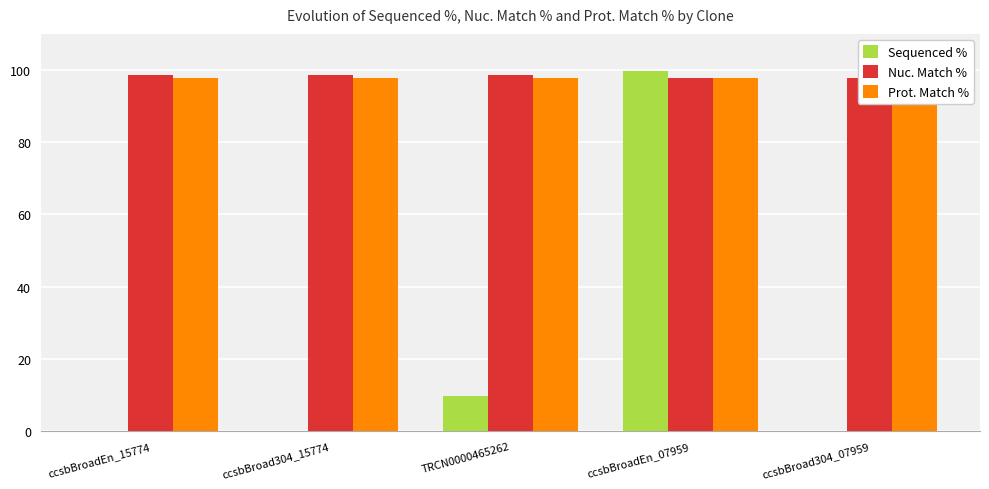

Does the chart contain stacked bars?

No